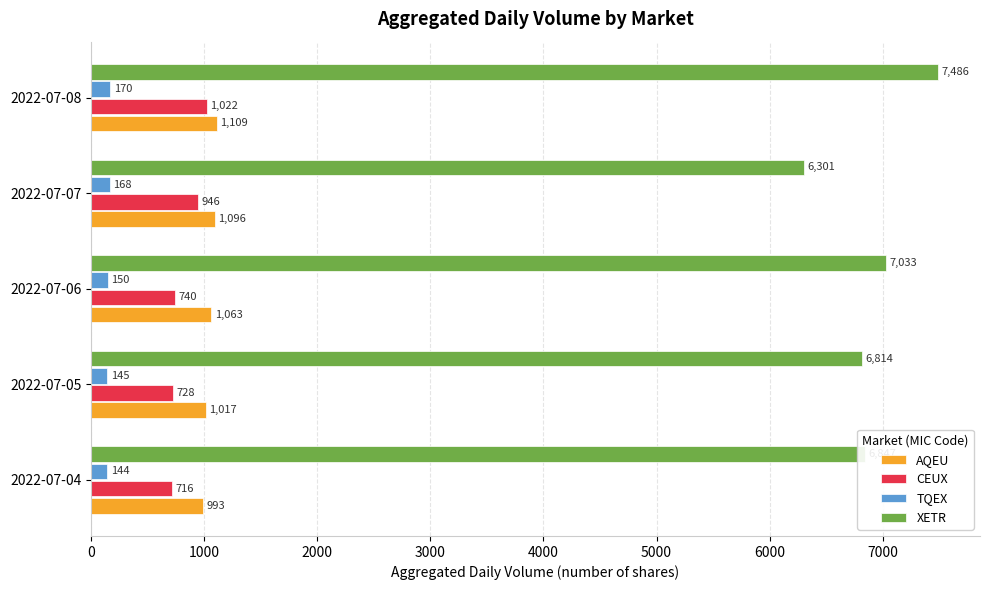

Which series has the largest range (max minus min)?

XETR